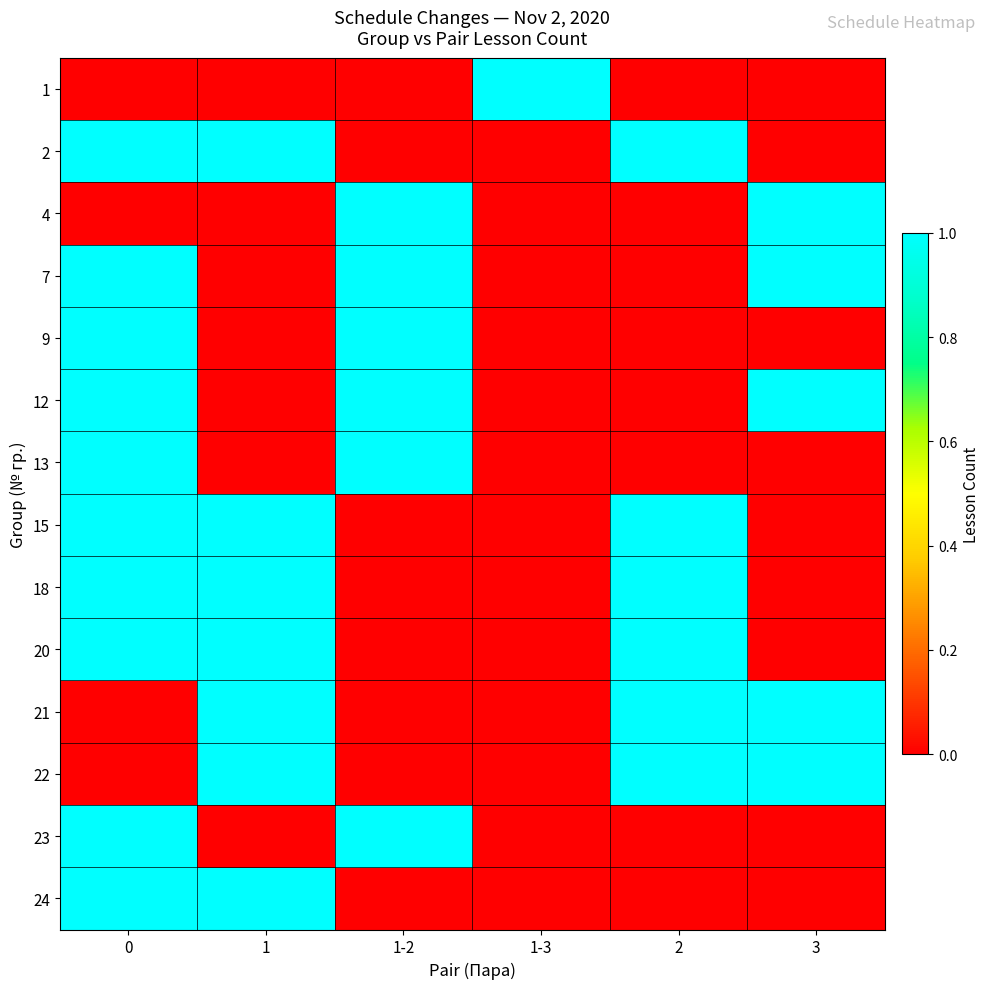

Which has a higher value, 1-3 or 3?

1-3